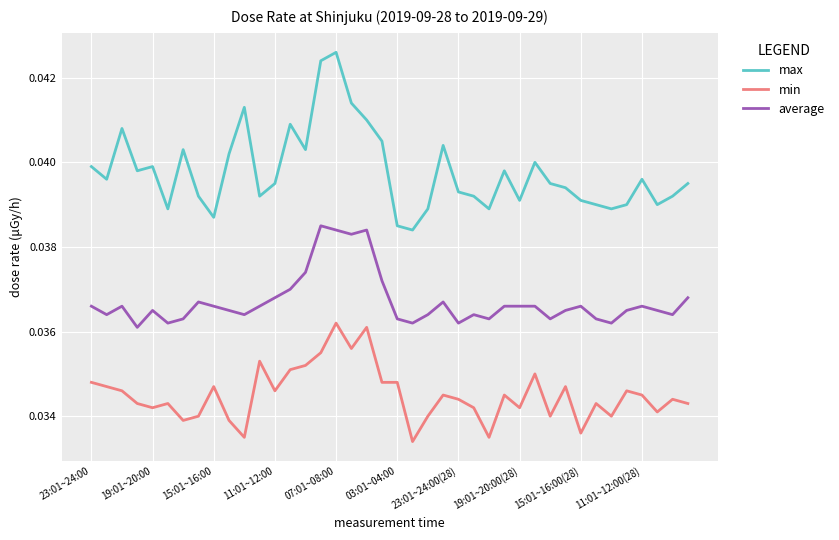

Which series has the widest spread of values?

max